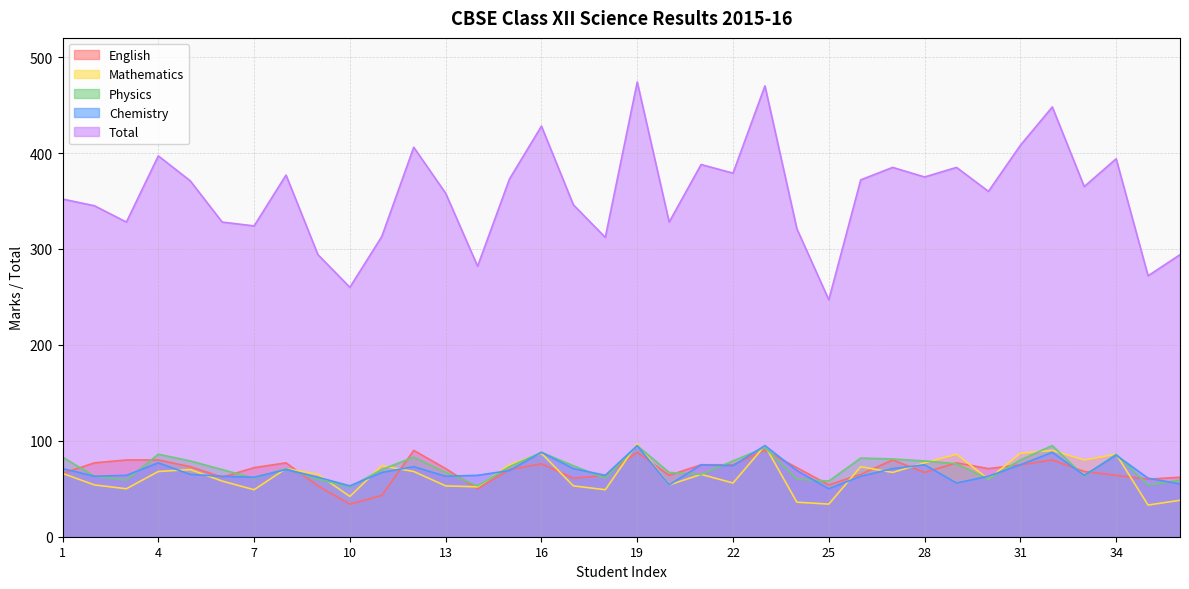

Reading left to right, list all the values displayed in this chart.

English: 1=66	2=77	3=80	4=80	5=73	6=62	7=72	8=77	9=53	10=34	11=43	12=90	13=71	14=50	15=70	16=76	17=61	18=64	19=88	20=64	21=75	22=75	23=90	24=72	25=54	26=65	27=80	28=67	29=77	30=71	31=75	32=80	33=68	34=64	35=60	36=62
Mathematics: 1=66	2=54	3=50	4=68	5=70	6=58	7=49	8=71	9=65	10=42	11=74	12=68	13=53	14=52	15=75	16=87	17=53	18=49	19=97	20=54	21=65	22=56	23=95	24=36	25=34	26=73	27=67	28=77	29=86	30=60	31=87	32=90	33=80	34=86	35=33	36=38
Physics: 1=83	2=63	3=59	4=86	5=79	6=70	7=61	8=71	9=60	10=52	11=70	12=83	13=67	14=53	15=73	16=88	17=74	18=61	19=95	20=67	21=65	22=79	23=93	24=60	25=58	26=82	27=81	28=79	29=76	30=60	31=80	32=95	33=63	34=86	35=54	36=59
Chemistry: 1=71	2=63	3=64	4=77	5=65	6=63	7=62	8=70	9=62	10=53	11=67	12=73	13=63	14=64	15=69	16=88	17=71	18=64	19=95	20=54	21=75	22=74	23=95	24=69	25=50	26=63	27=71	28=75	29=56	30=63	31=75	32=88	33=64	34=85	35=61	36=55
Total: 1=352	2=345	3=328	4=397	5=371	6=328	7=324	8=377	9=294	10=260	11=313	12=406	13=358	14=282	15=373	16=428	17=346	18=312	19=474	20=328	21=388	22=379	23=470	24=321	25=247	26=372	27=385	28=375	29=385	30=360	31=408	32=448	33=365	34=394	35=272	36=294